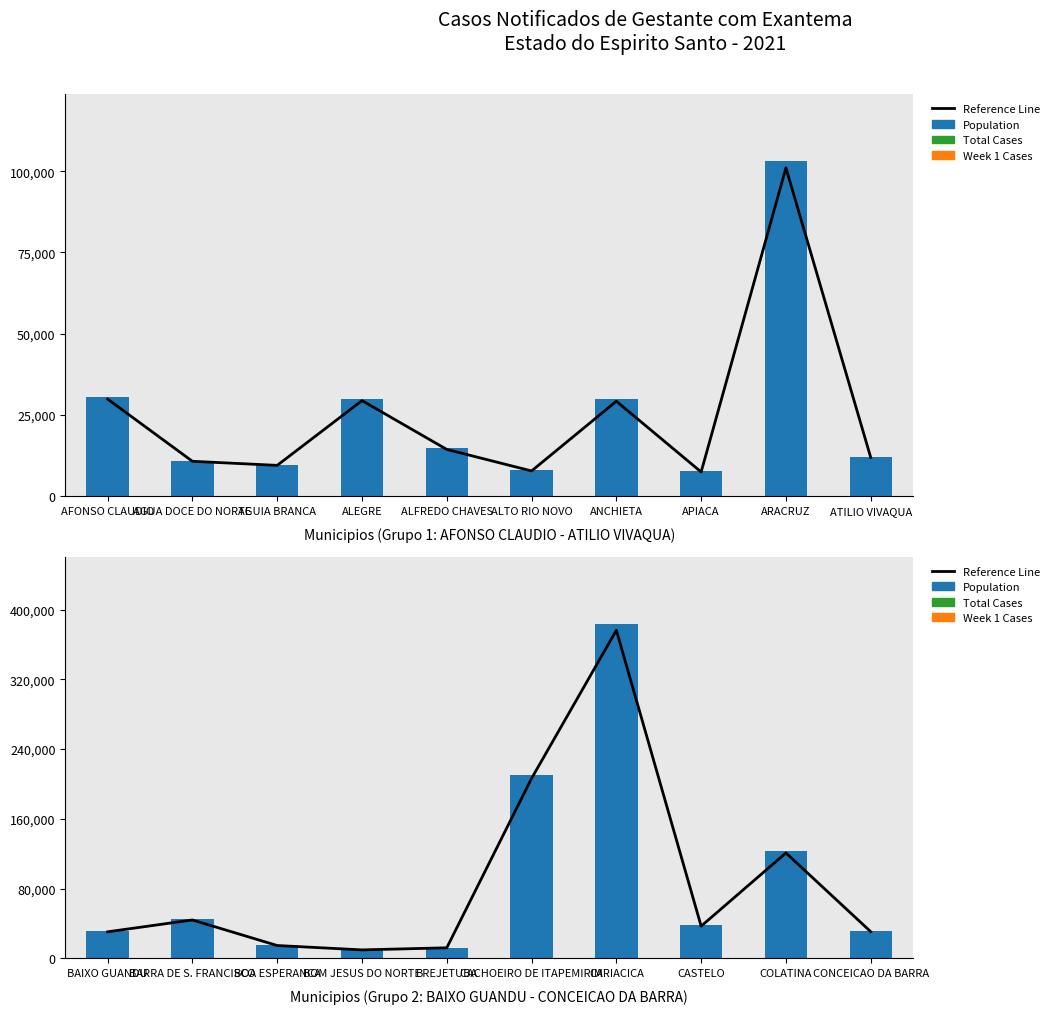

What is the label of the 1st bar from the right?

CONCEICAO DA BARRA